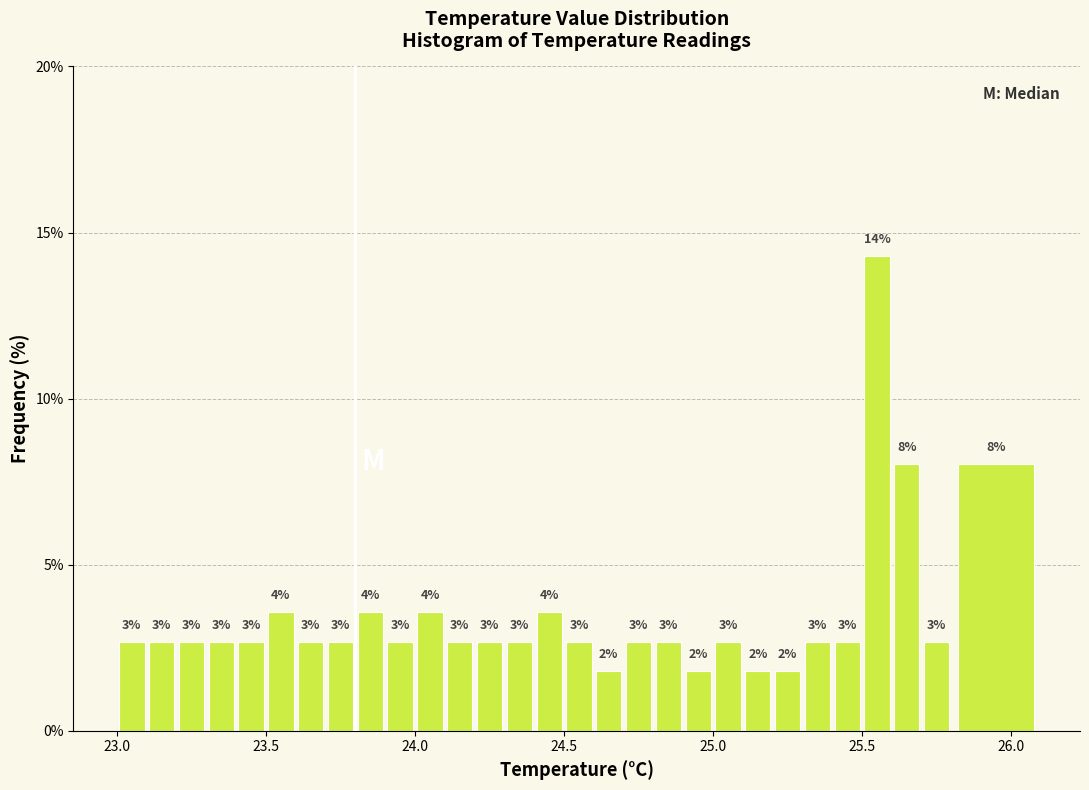

Read against the x-axis, roughly where is the centre of the tallest bar?

25.55